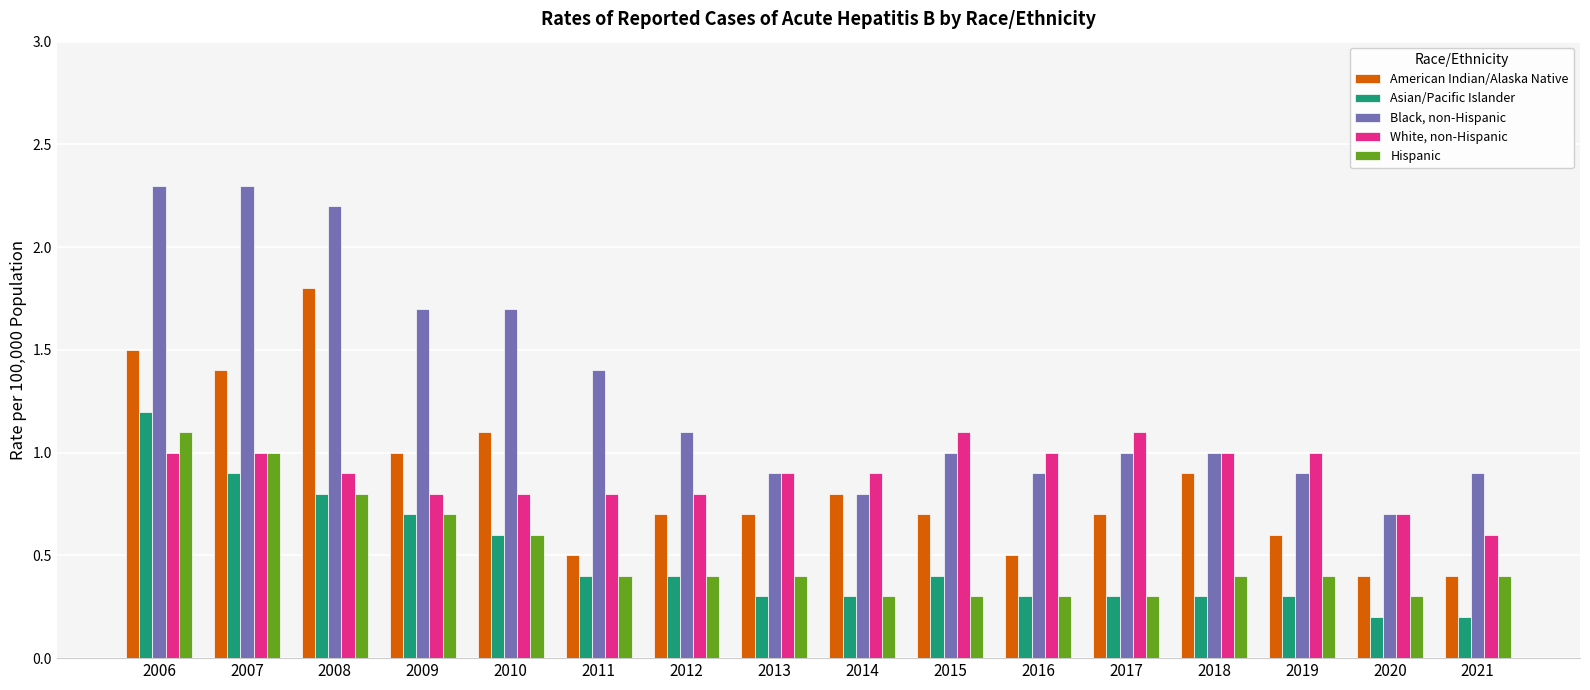

Which series has the largest range (max minus min)?

Black, non-Hispanic